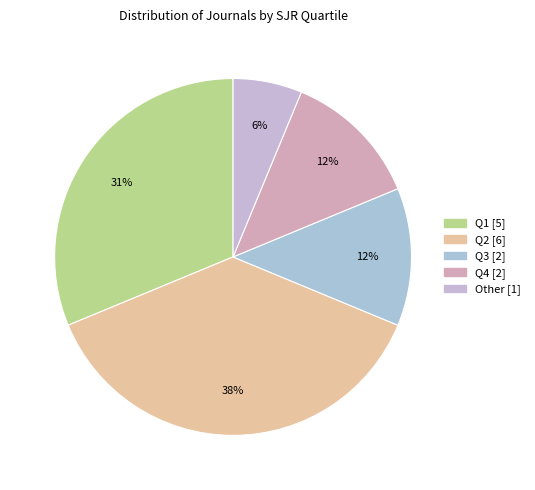

Does Q4 represent more than half of the total?

No